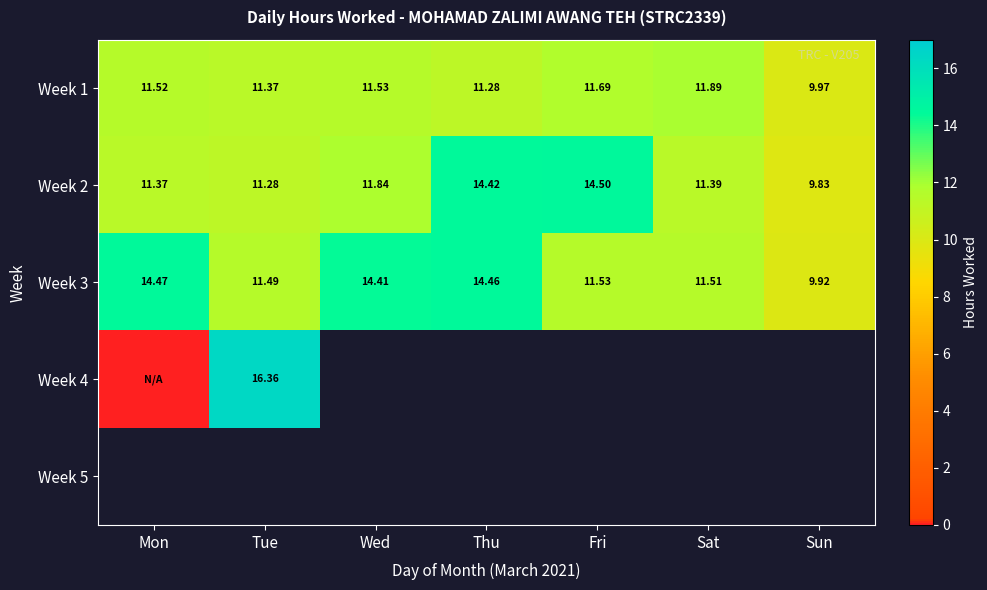

List the labels in order of Week 1 value, smallest first.

Sun, Thu, Tue, Mon, Wed, Fri, Sat